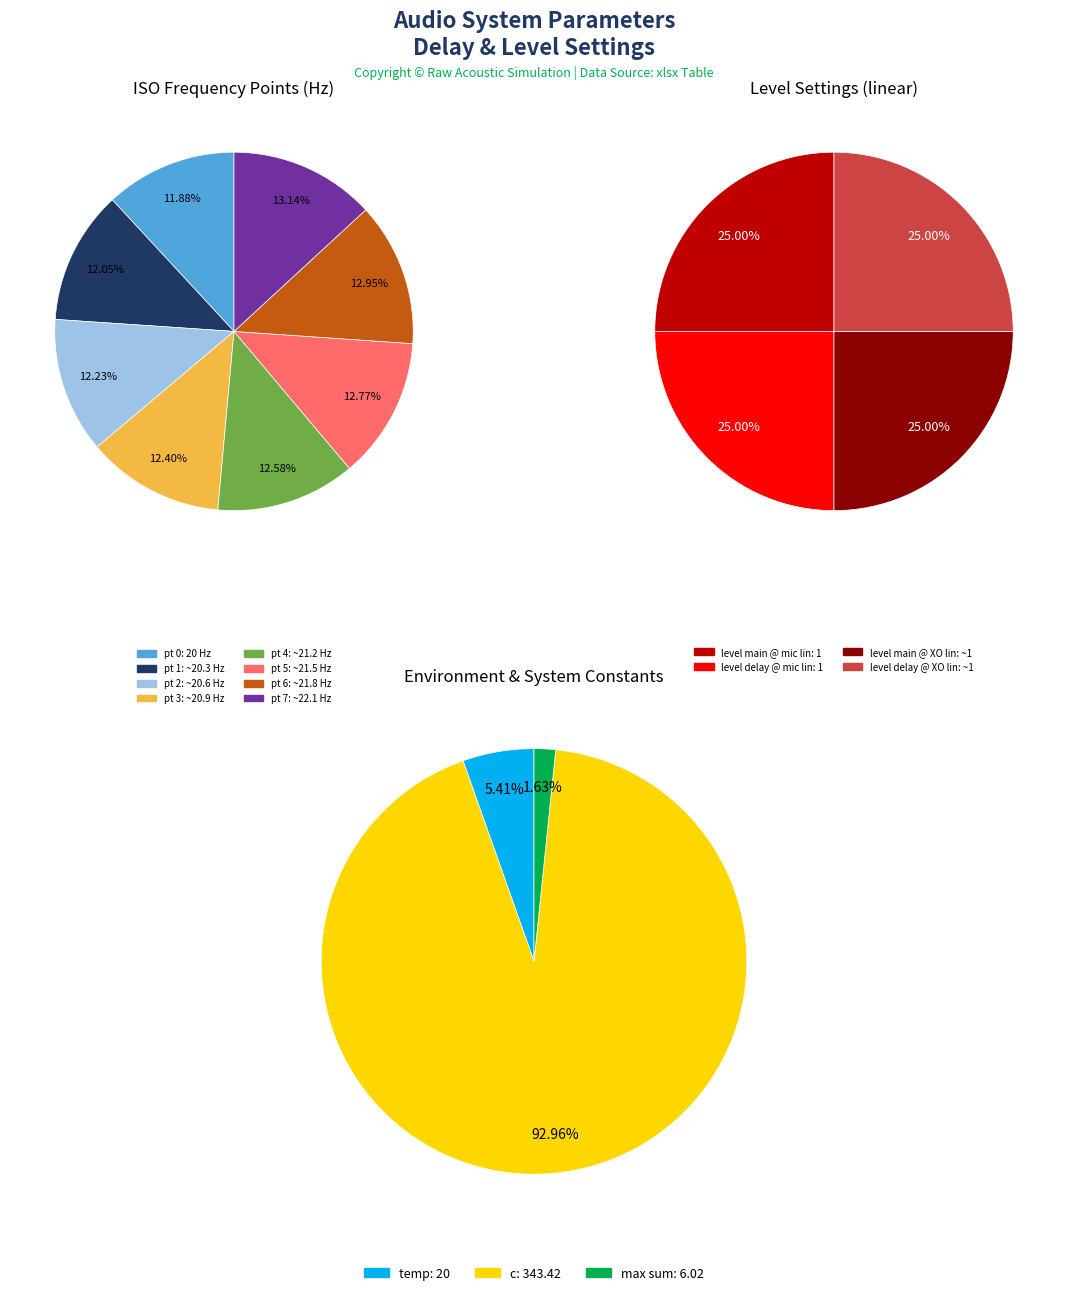

Does 5 represent more than half of the total?

No